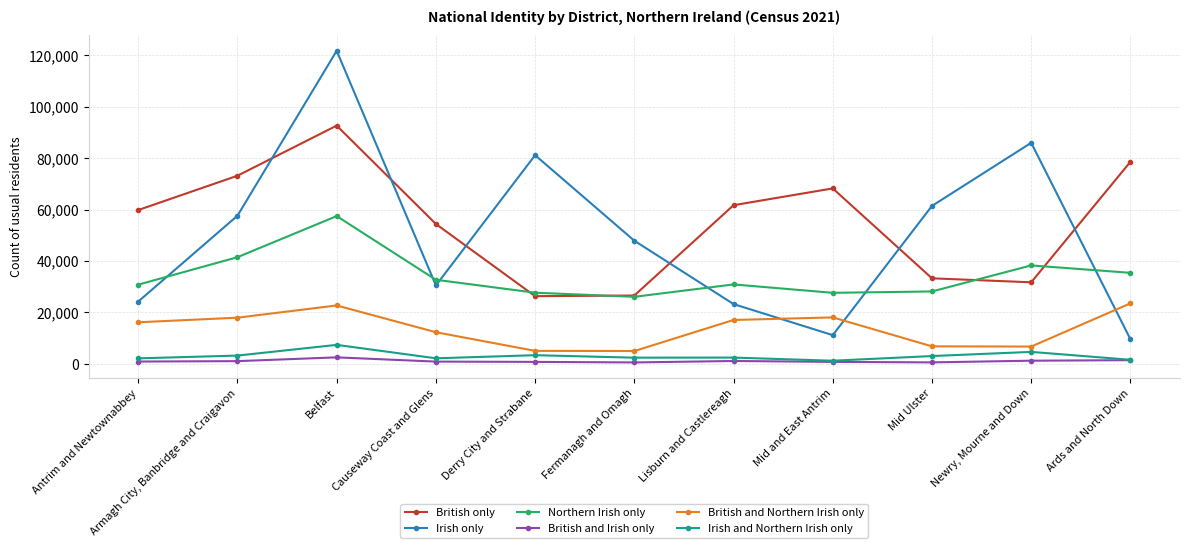

What is the difference between the second highest and second lowest values in the British and Northern Irish only series?

17651